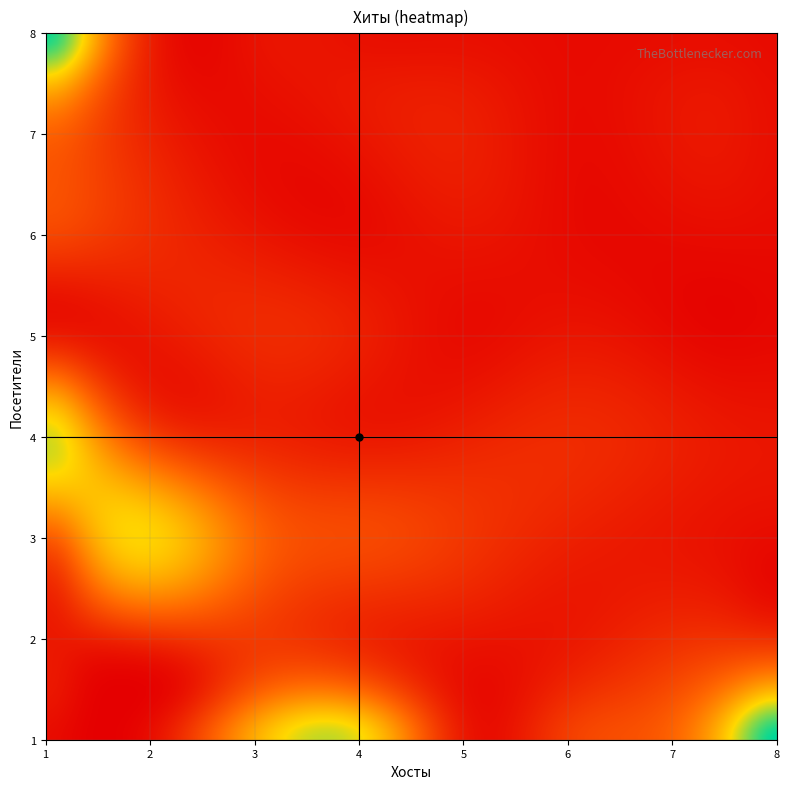

Reading right to left, list all the values displayed in this chart.

1: 8=41	7=9	6=7	5=2	4=25	3=19	2=3	1=1
2: 8=3	7=4	6=2	5=2	4=3	3=5	2=4	1=2
3: 8=1	7=2	6=3	5=5	4=7	3=9	2=19	1=3
4: 8=2	7=3	6=4	5=3	4=2	3=3	2=5	1=25
5: 8=1	7=1	6=2	5=1	4=3	3=4	2=2	1=2
6: 8=1	7=1	6=1	5=2	4=1	3=2	2=4	1=7
7: 8=1	7=2	6=1	5=3	4=2	3=1	2=3	1=9
8: 8=1	7=1	6=1	5=1	4=1	3=2	2=2	1=41